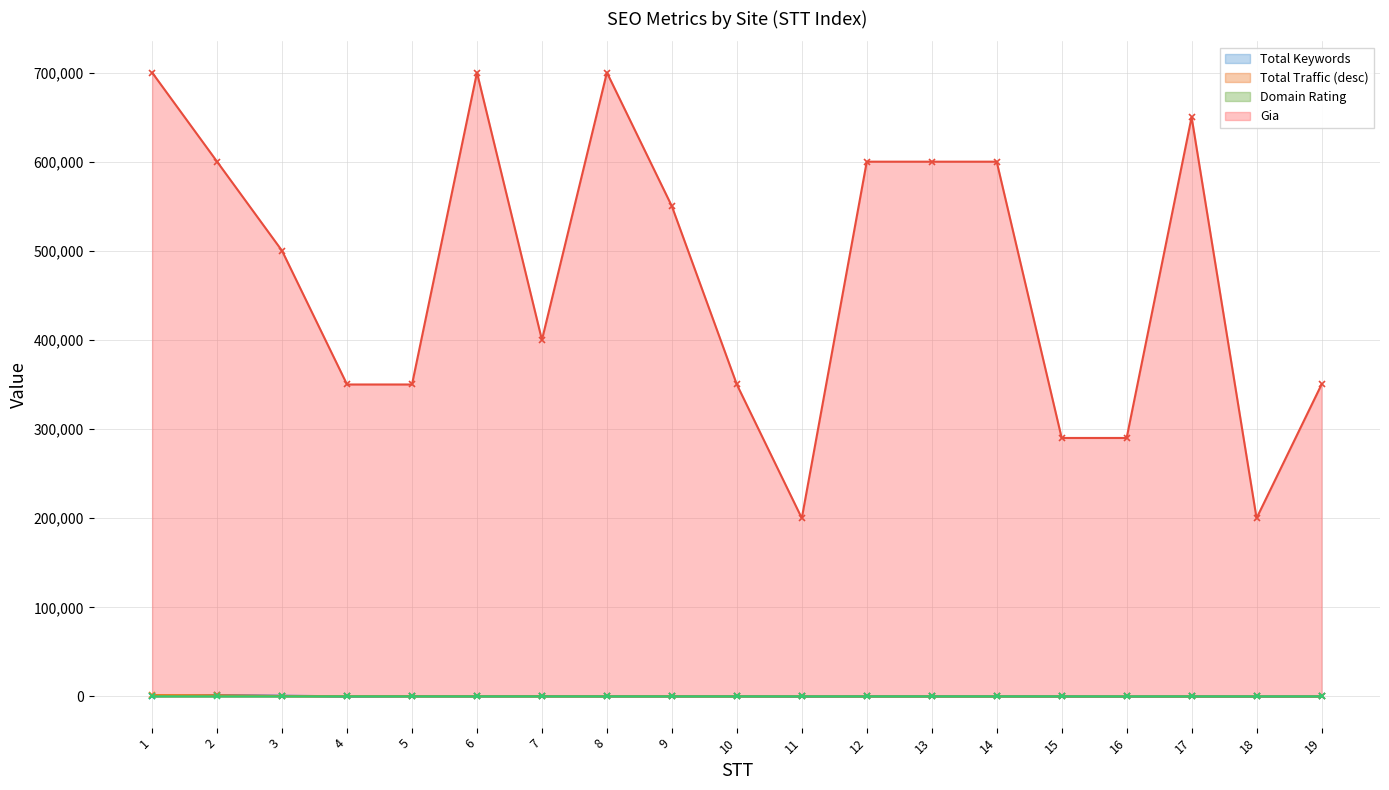

What is the value of the Gia point at the 7th from the left?

400000